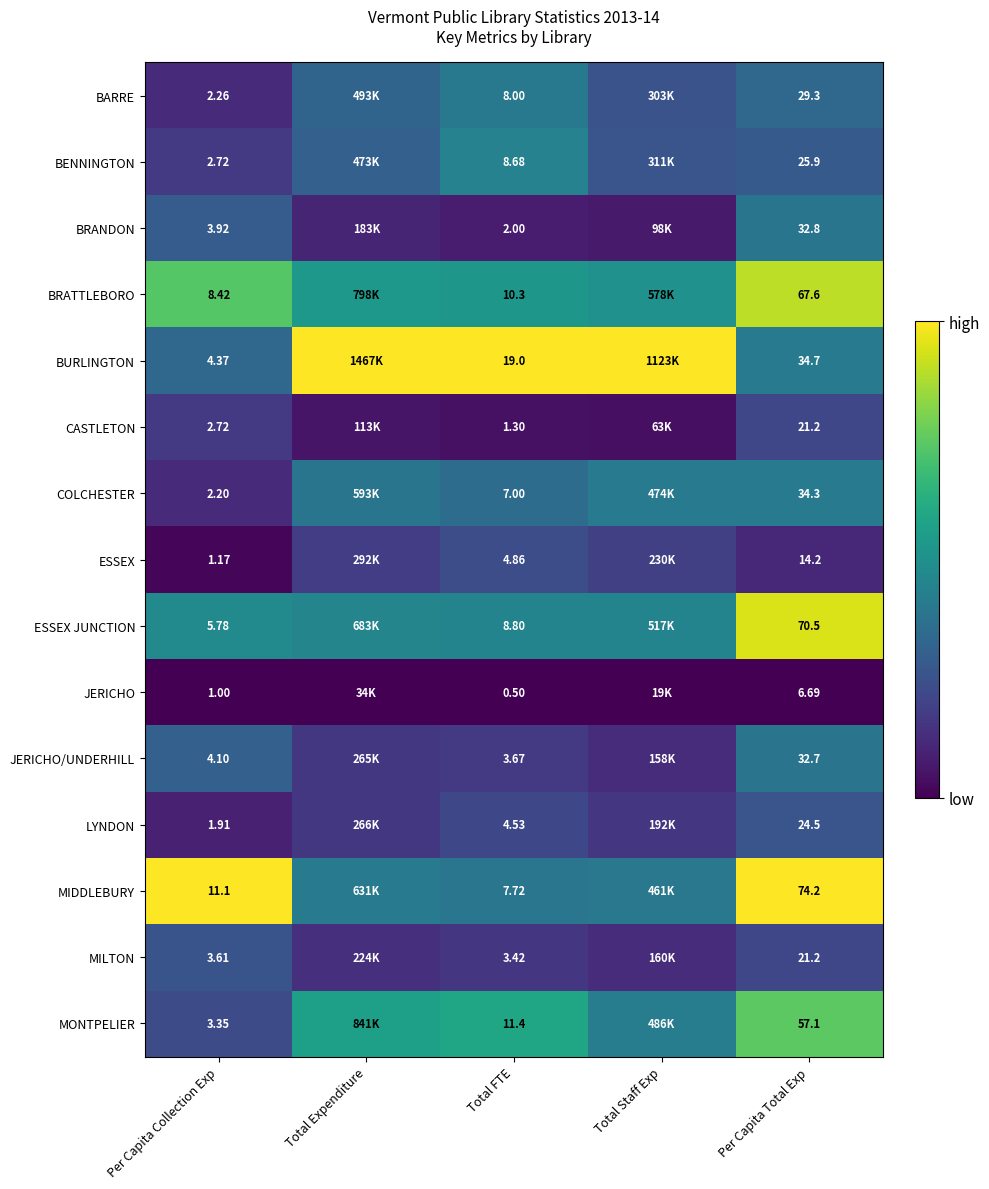

Is the value of CASTLETON at Total FTE greater than the value of BRATTLEBORO at Per Capita Collection Exp?

No